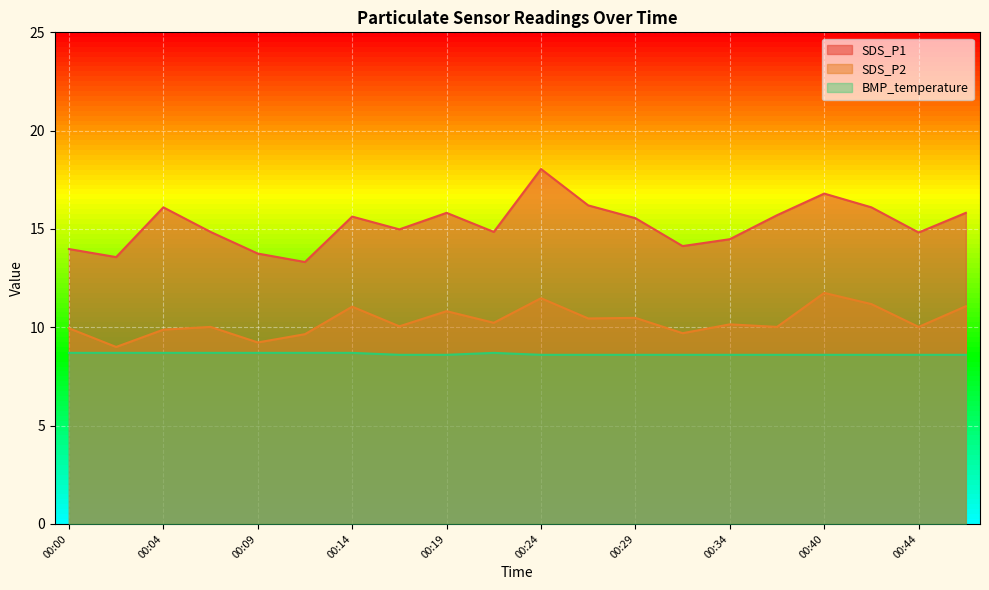

Reading right to left, extract all data points from this chart.

SDS_P1: 15.8	14.8	16.1	16.8	15.7	14.5	14.1	15.6	16.2	18.1	14.8	15.8	15.0	15.6	13.3	13.8	14.8	16.1	13.6	14.0
SDS_P2: 11.1	10.0	11.2	11.8	10.0	10.2	9.7	10.5	10.4	11.5	10.2	10.8	10.1	11.1	9.7	9.2	10.0	9.9	9.0	9.9
BMP_temperature: 8.6	8.6	8.6	8.6	8.6	8.6	8.6	8.6	8.6	8.6	8.7	8.6	8.6	8.7	8.7	8.7	8.7	8.7	8.7	8.7